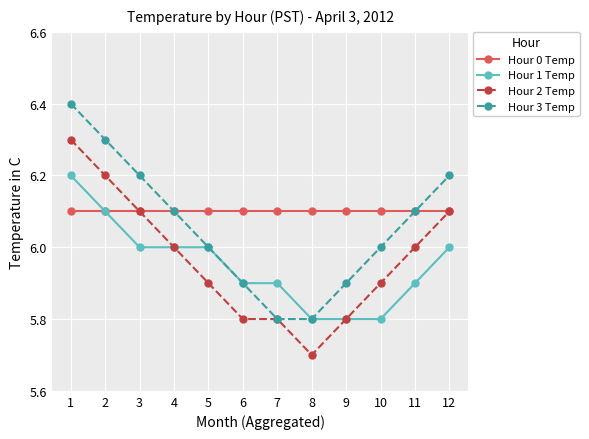

What is the minimum value for Hour 3 Temp?

5.8